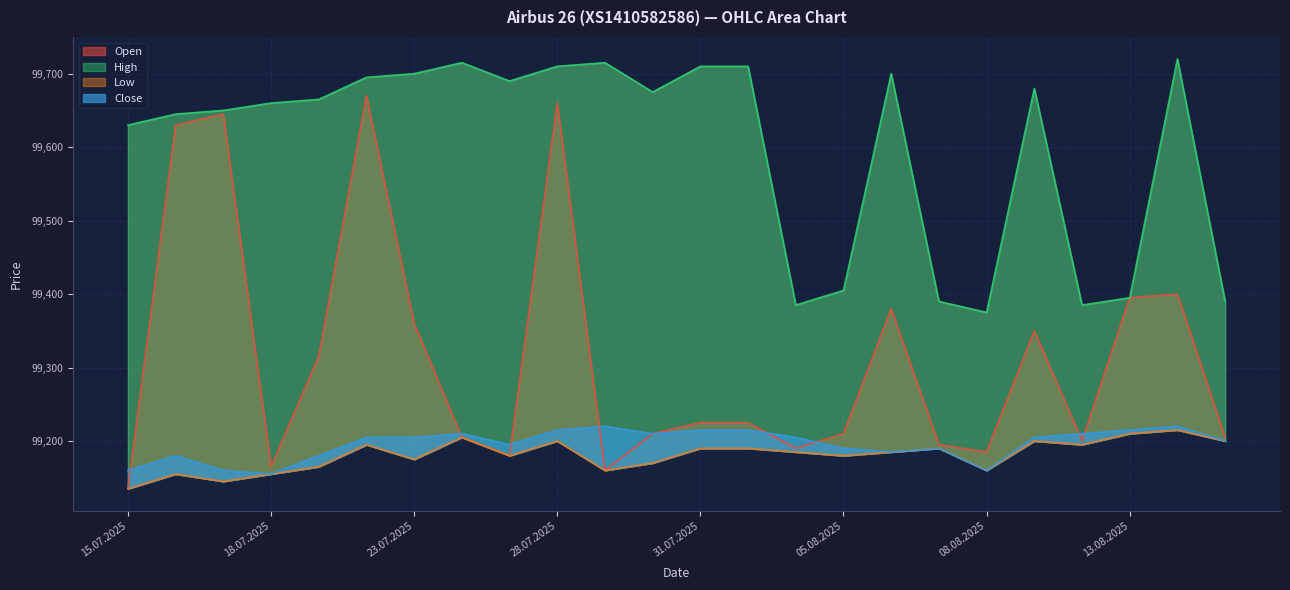

Which series has the widest spread of values?

Open